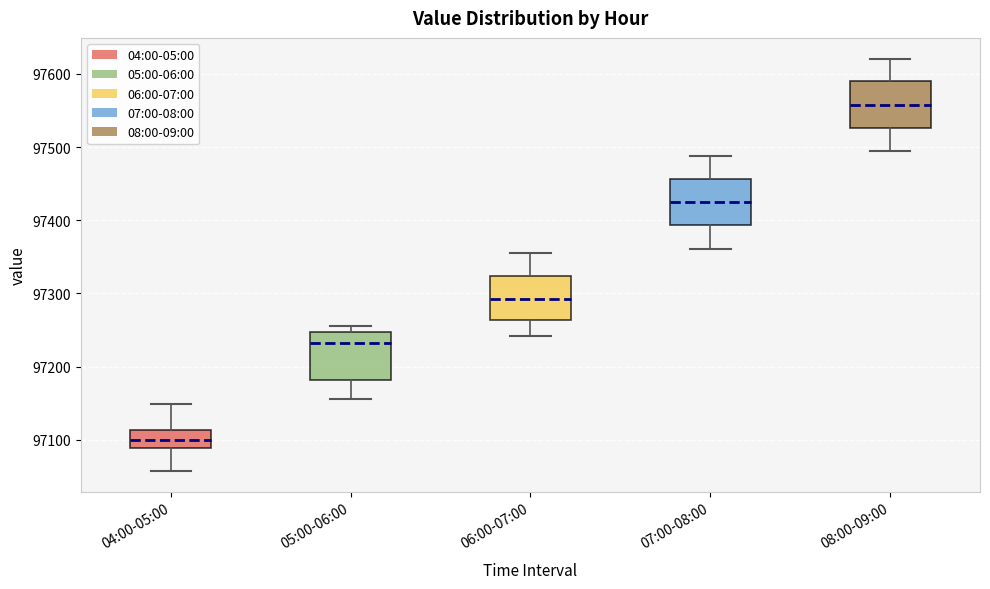

Reading left to right, read every box against the y-axis: the position of its median line, the range the box covers, and the ends of its whiskers. The values are not printed on the chart, so give them approximately, as read against the axis.

04:00-05:00: median 97100, box 97090 to 97110, whiskers 97060 to 97150
05:00-06:00: median 97230, box 97180 to 97250, whiskers 97160 to 97260
06:00-07:00: median 97290, box 97260 to 97320, whiskers 97240 to 97350
07:00-08:00: median 97420, box 97390 to 97460, whiskers 97360 to 97490
08:00-09:00: median 97560, box 97530 to 97590, whiskers 97490 to 97620